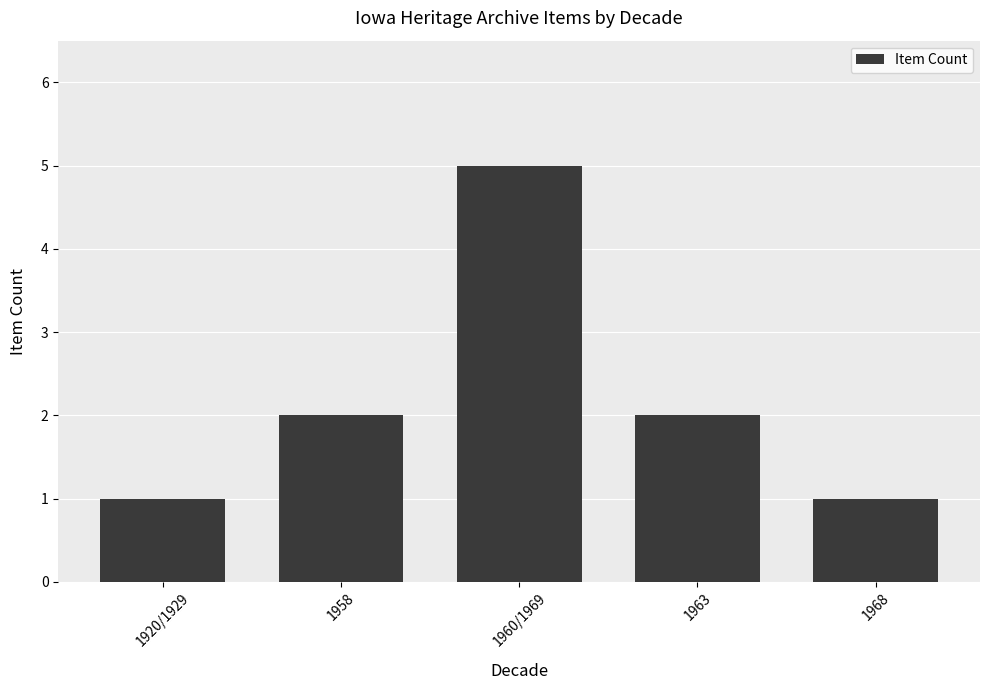

How many distinct data groups are displayed?

1